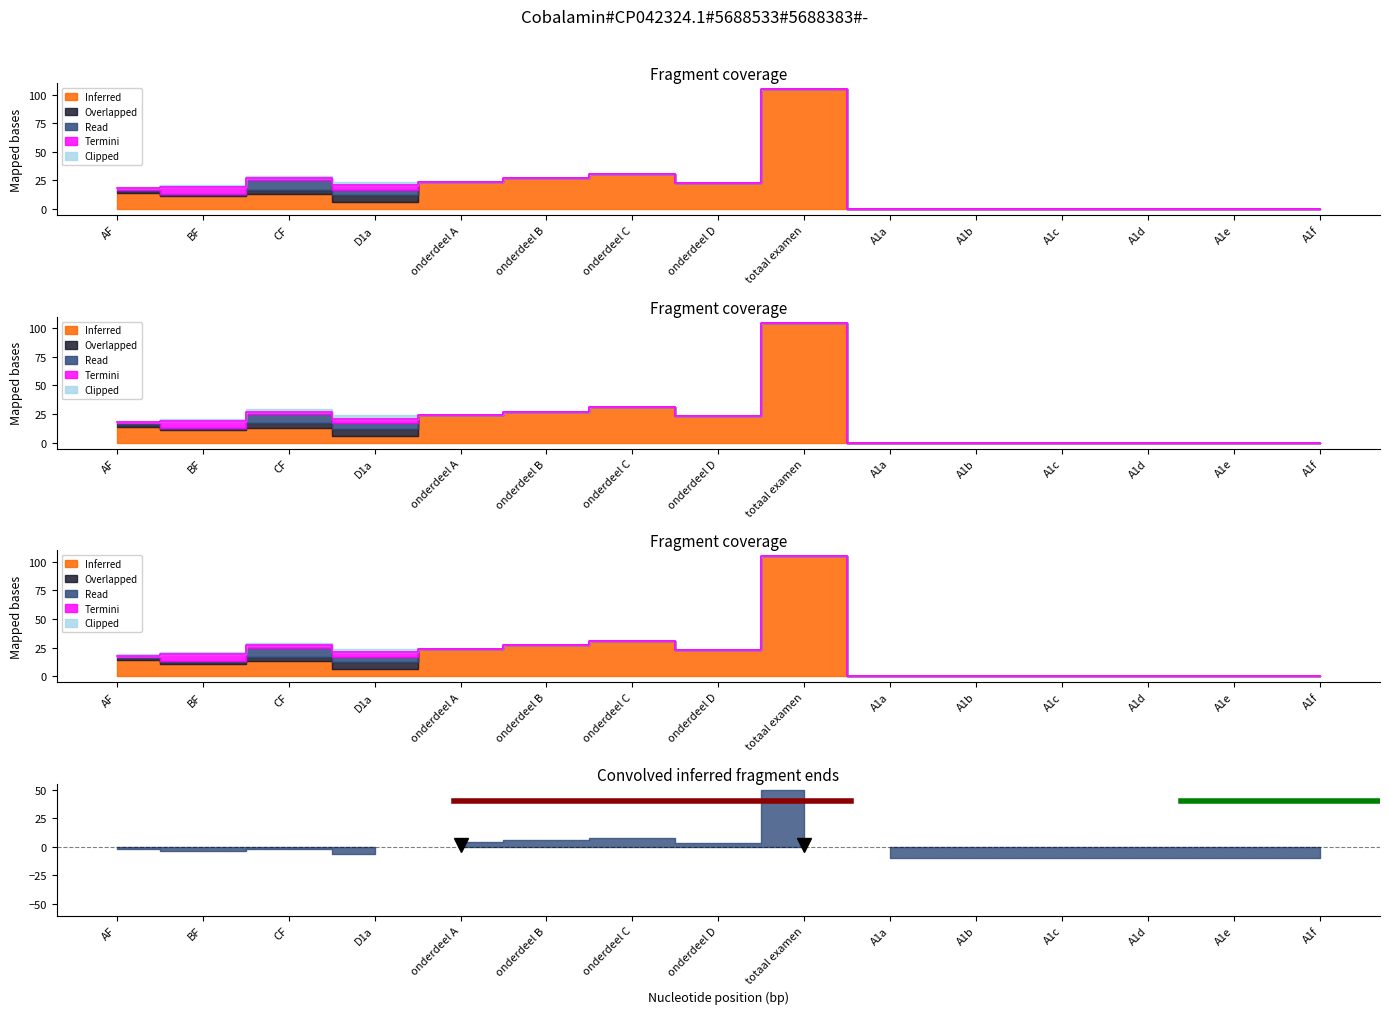

True or false: Clipped has a value of 2 at BF.

True